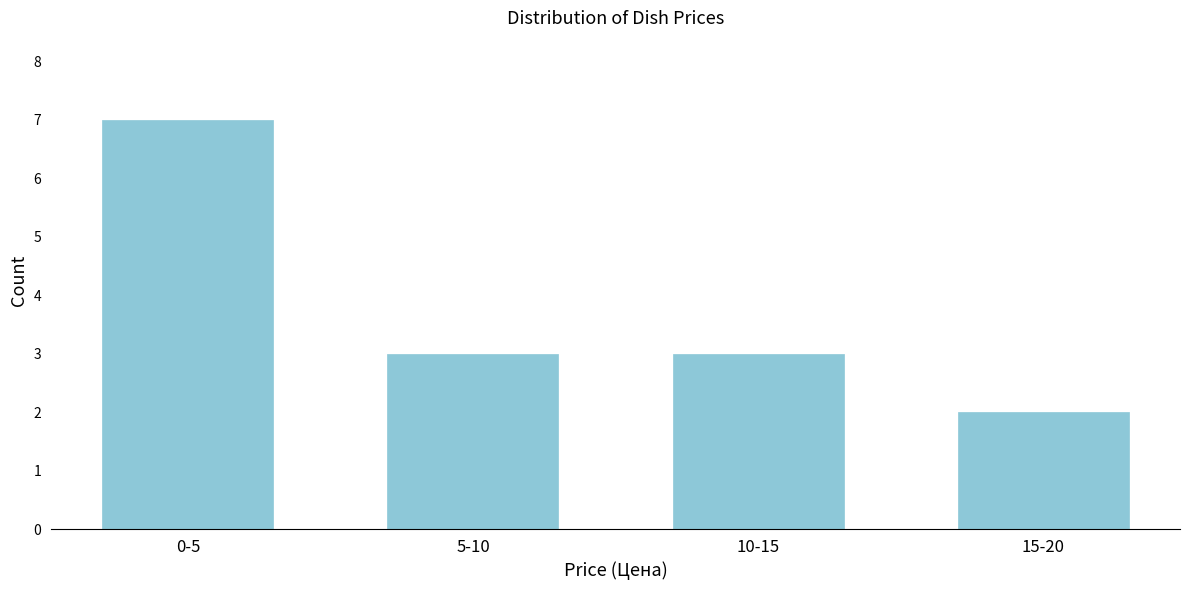

Reading left to right, transcribe all the data shown in this chart.

7	3	3	2